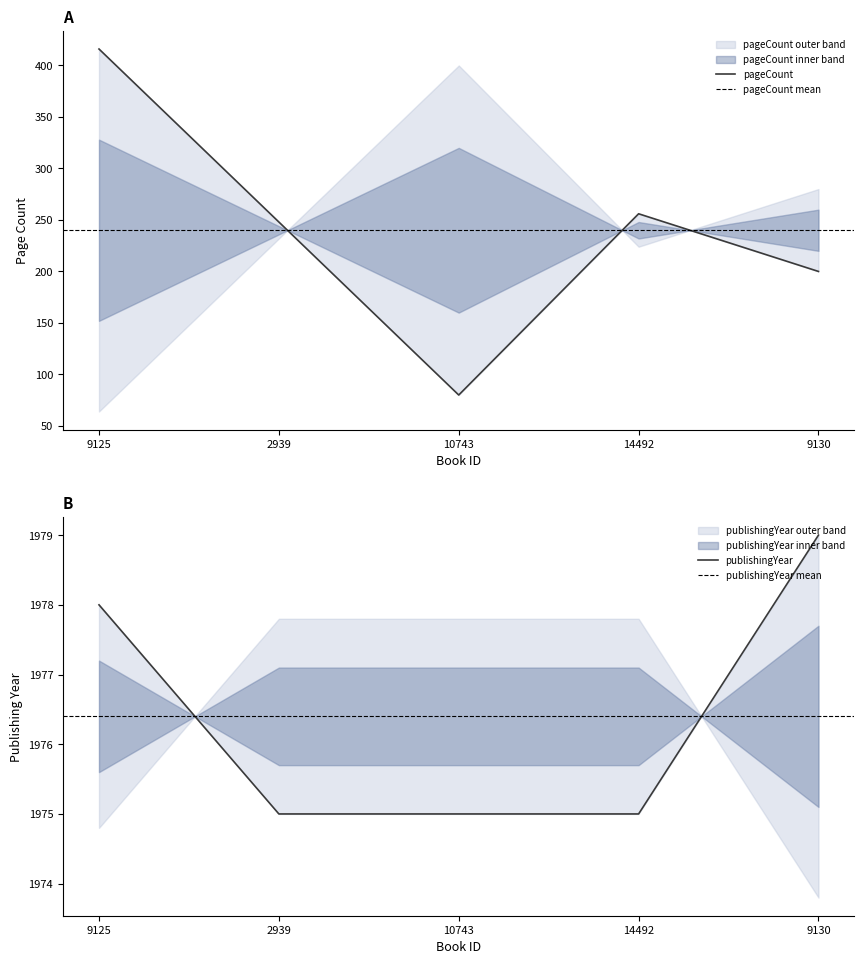

What is the difference between the maximum and second lowest values in the publishingYear series?

4